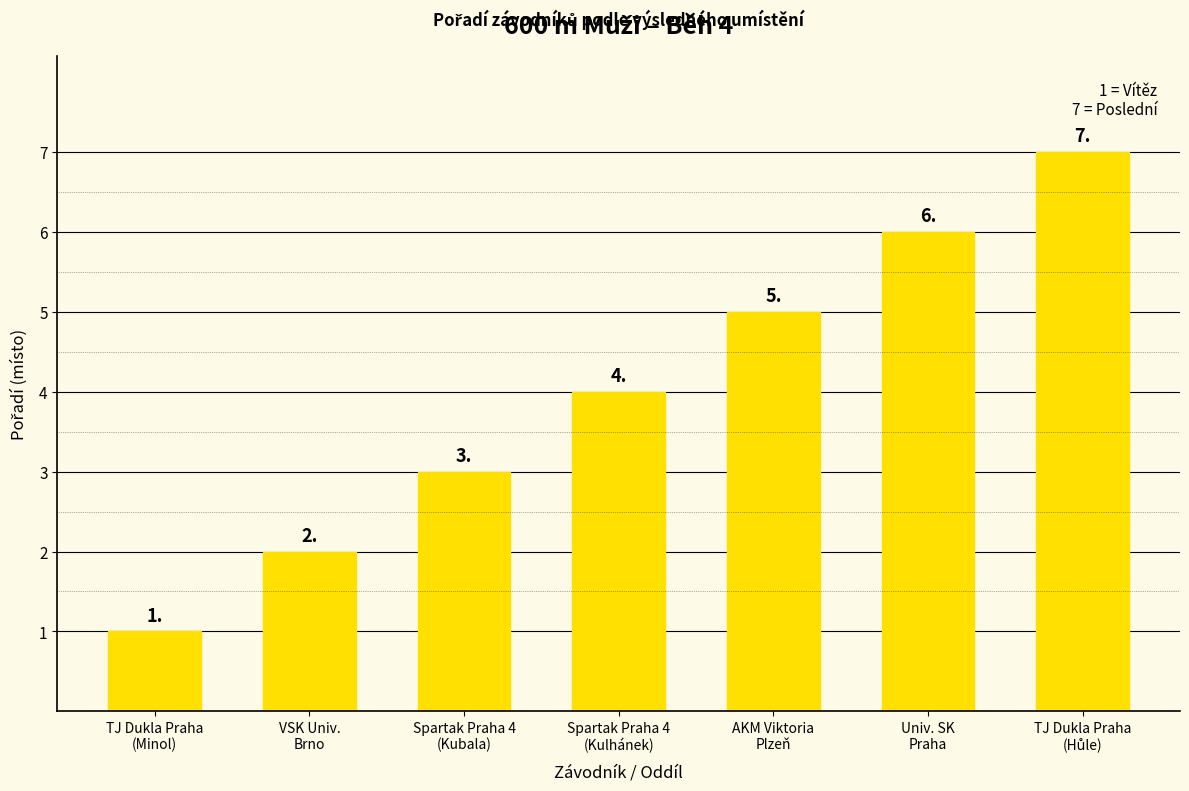

Count the number of data series in this chart.

1